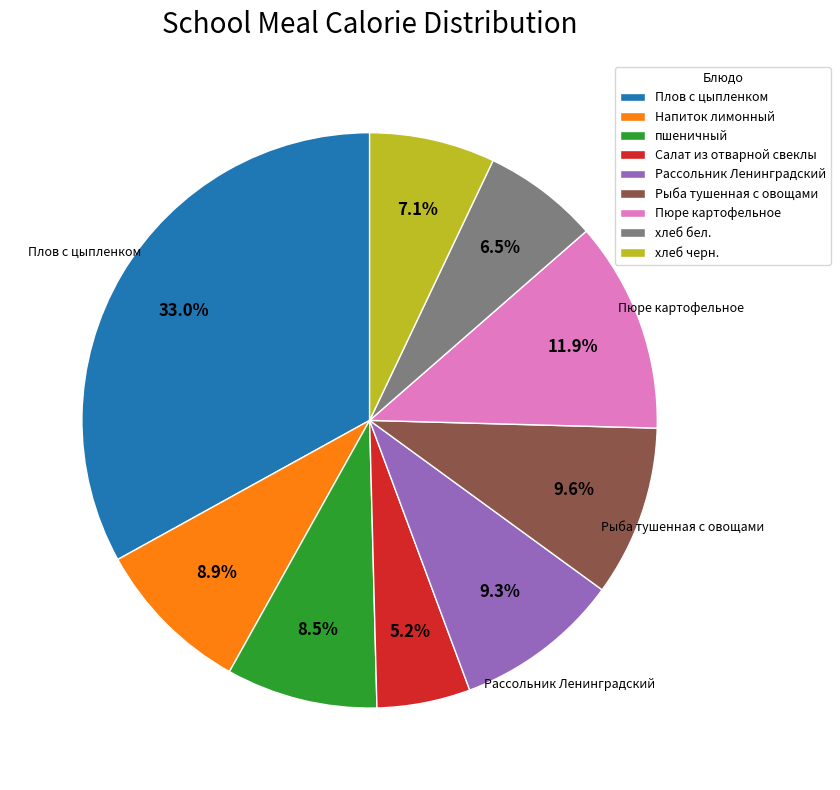

Is there any slice that represents more than half of the pie?

No